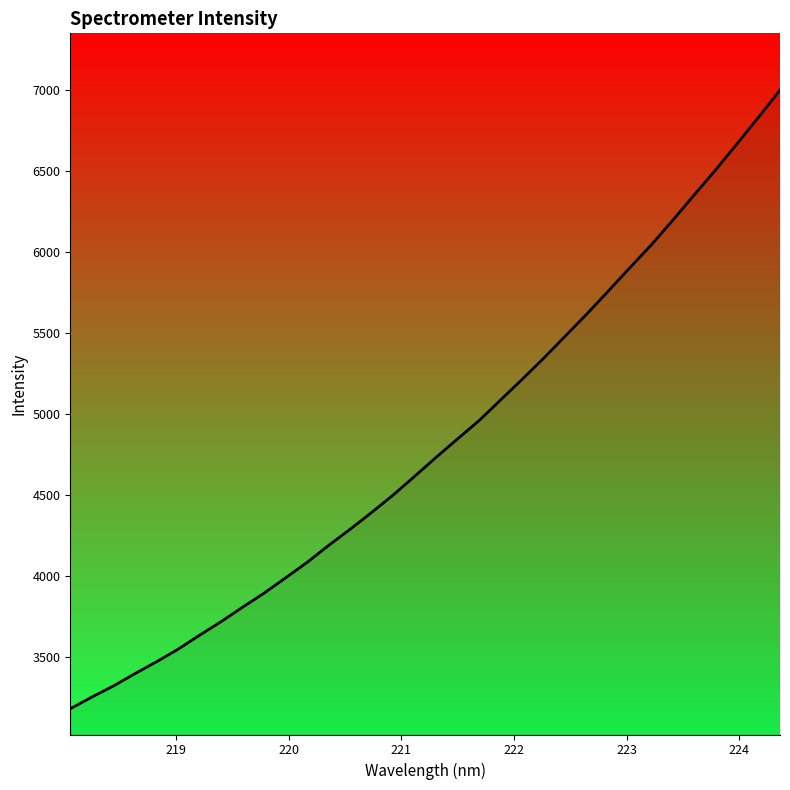

What is the minimum value shown in the chart?

3179.4